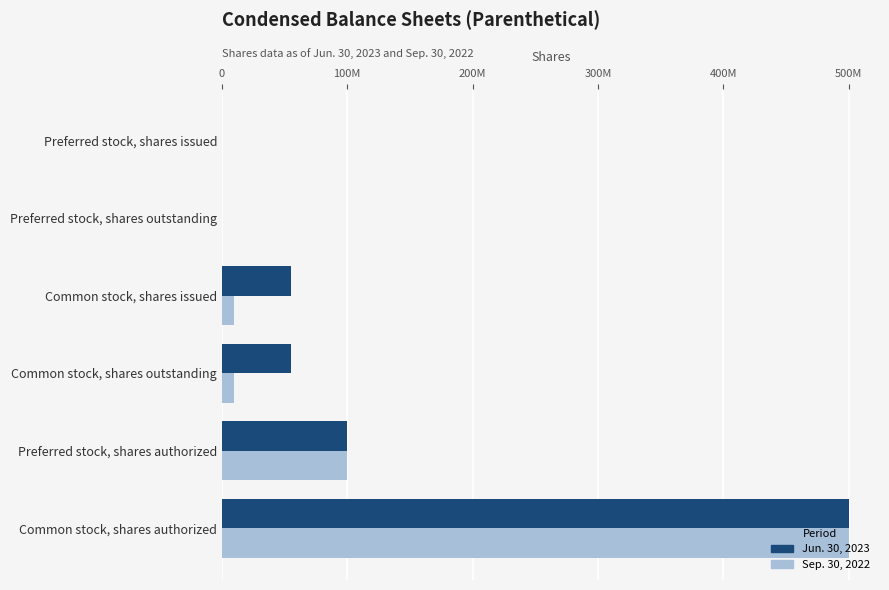

What are all the series names shown in the legend?

Jun. 30, 2023, Sep. 30, 2022